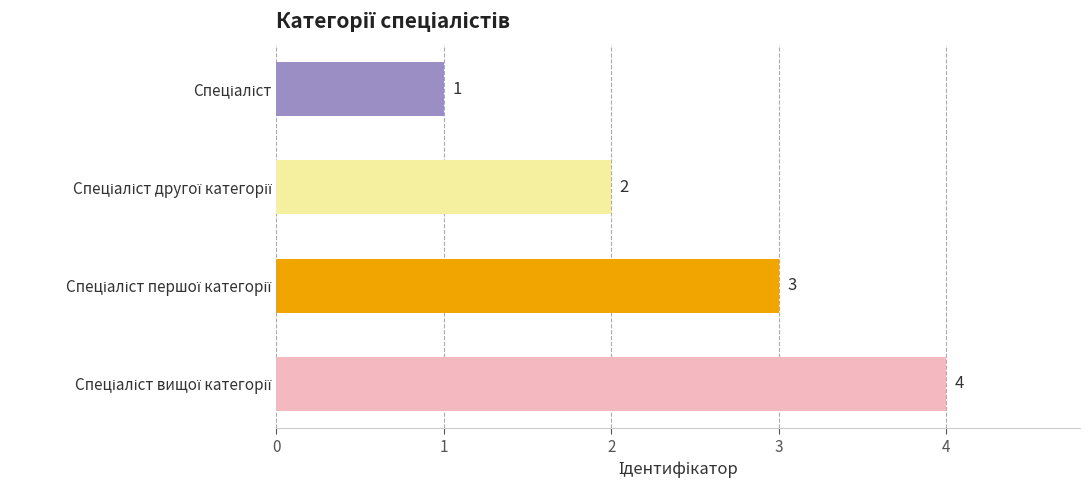

How many values are between 2 and 4?

3